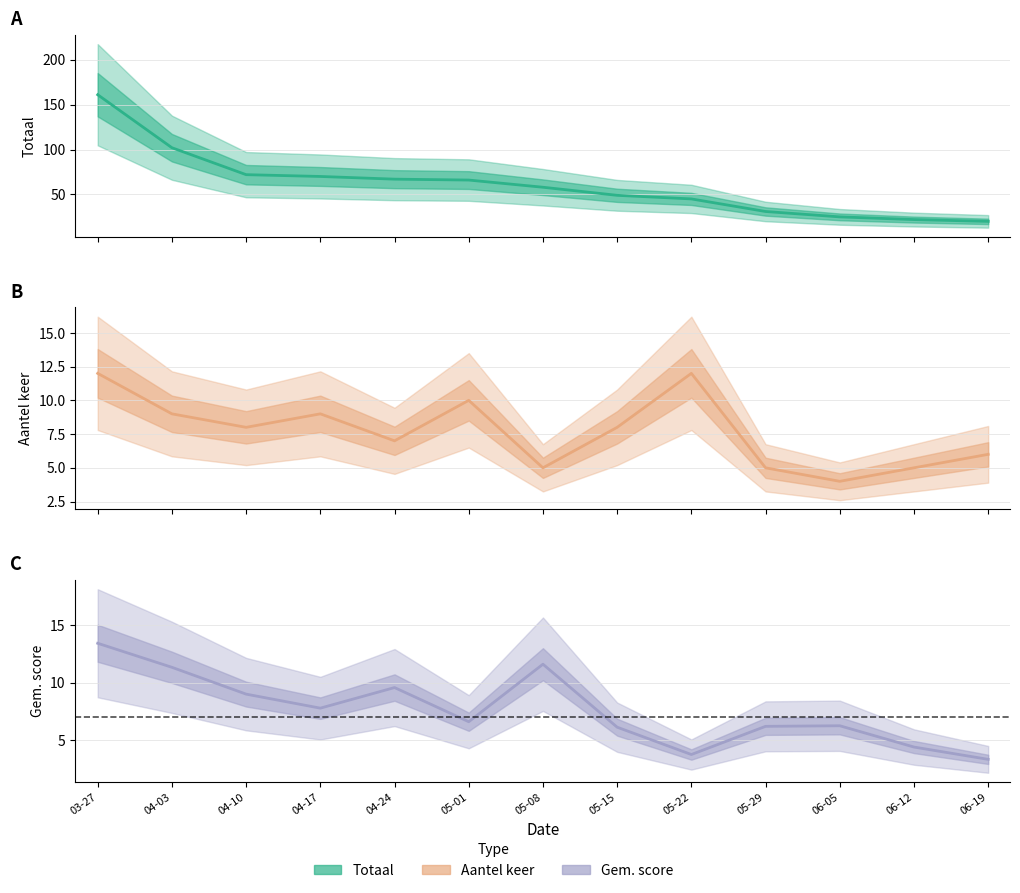

True or false: Aantel keer has a value of 9.0 at 04-03.

True